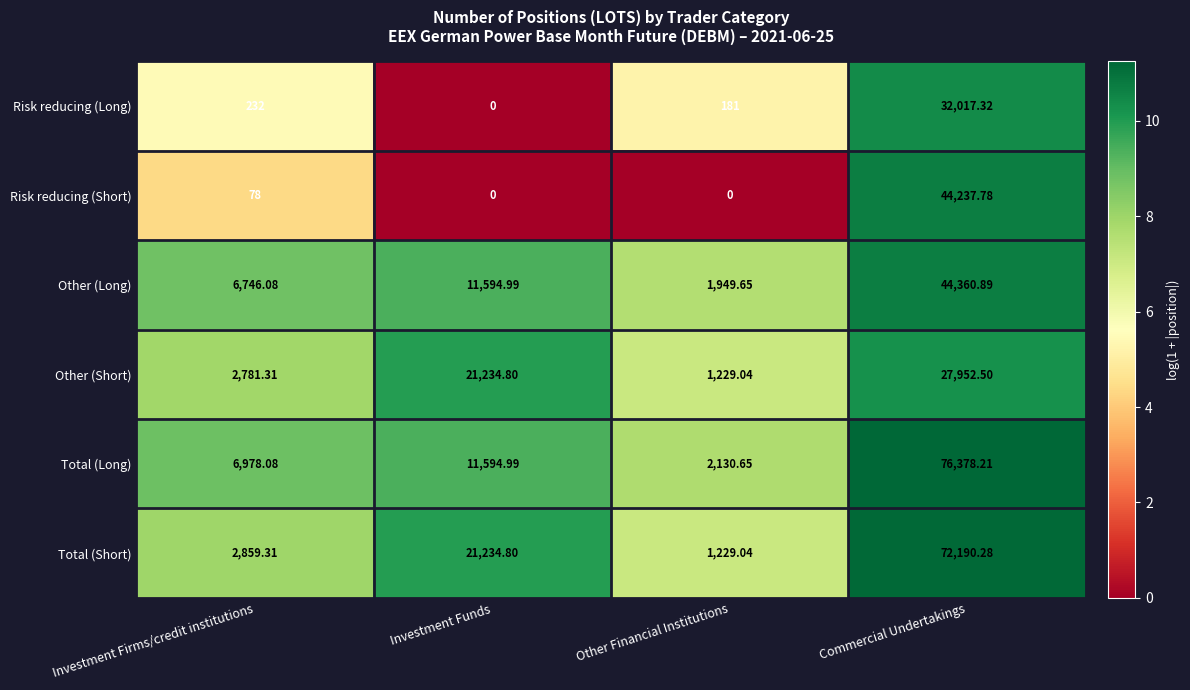

At how many categories does at least one series exceed 8?

4